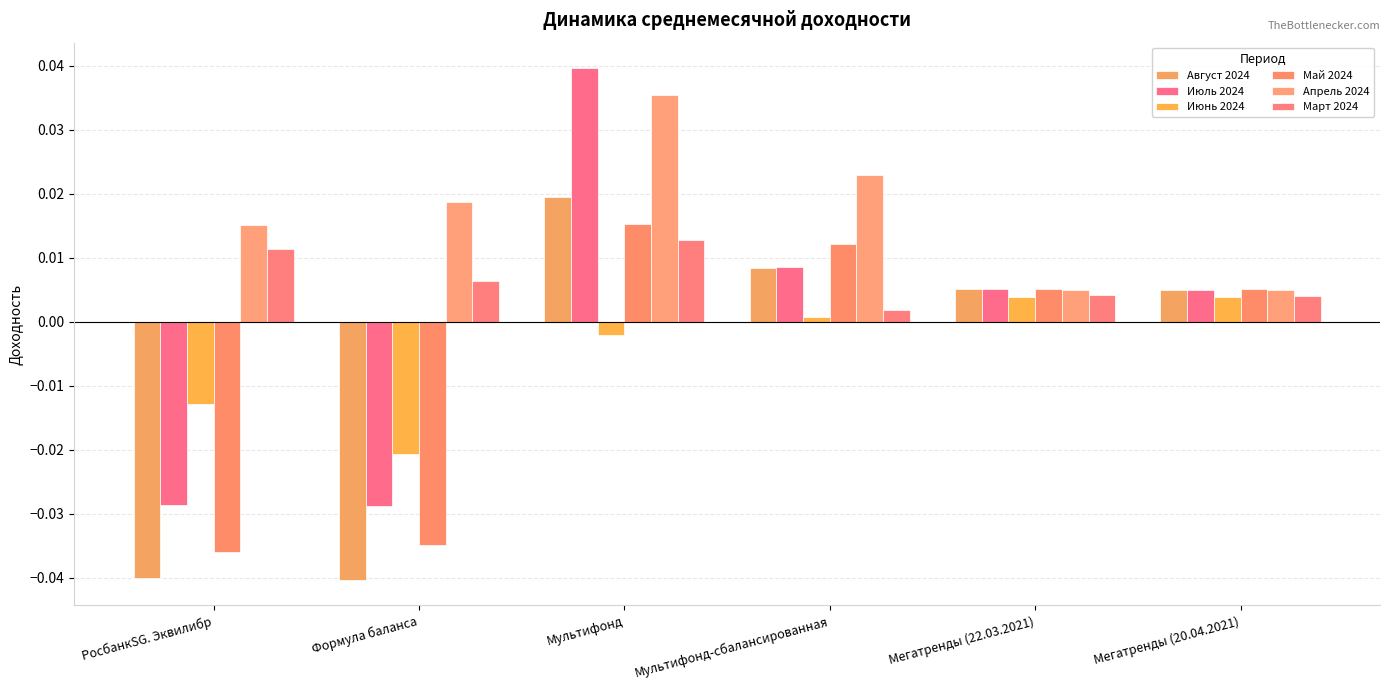

How many bars are there in total?

36